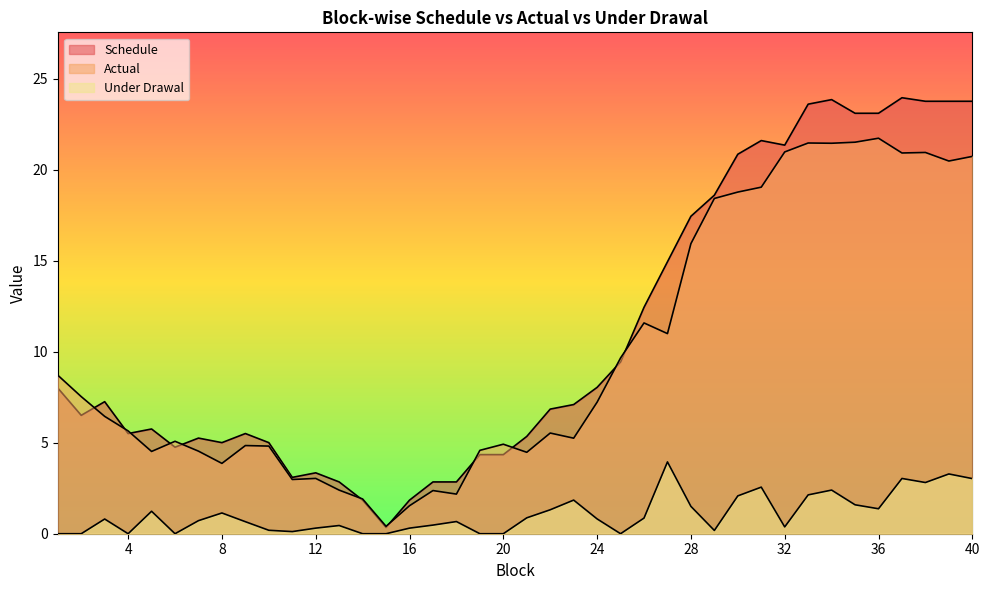

True or false: Actual has a value of 20.9 at 37.

True